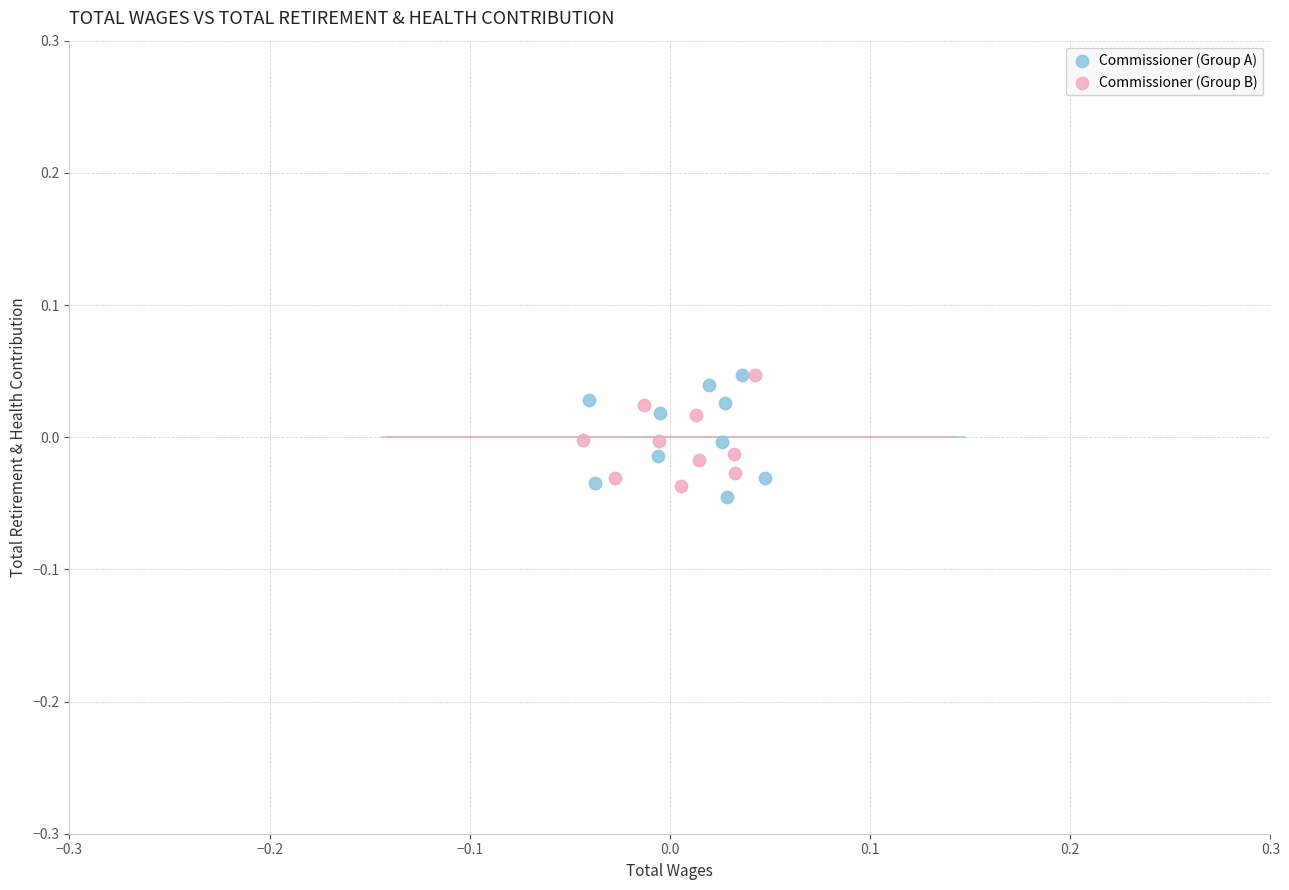

What are all the series names shown in the legend?

Commissioner (Group A), Commissioner (Group B)